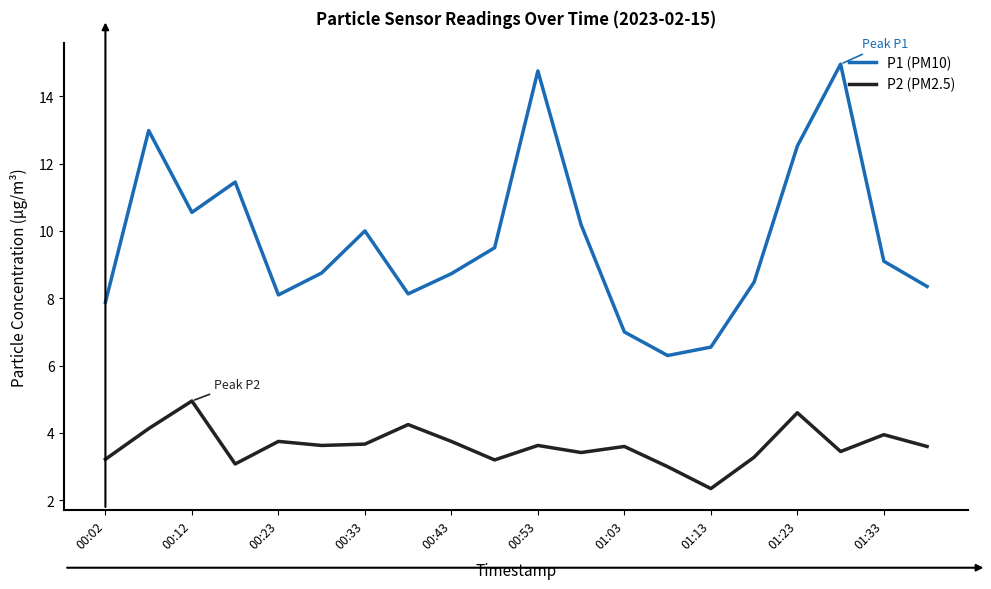

What is the maximum value for P2 (PM2.5)?

5.0